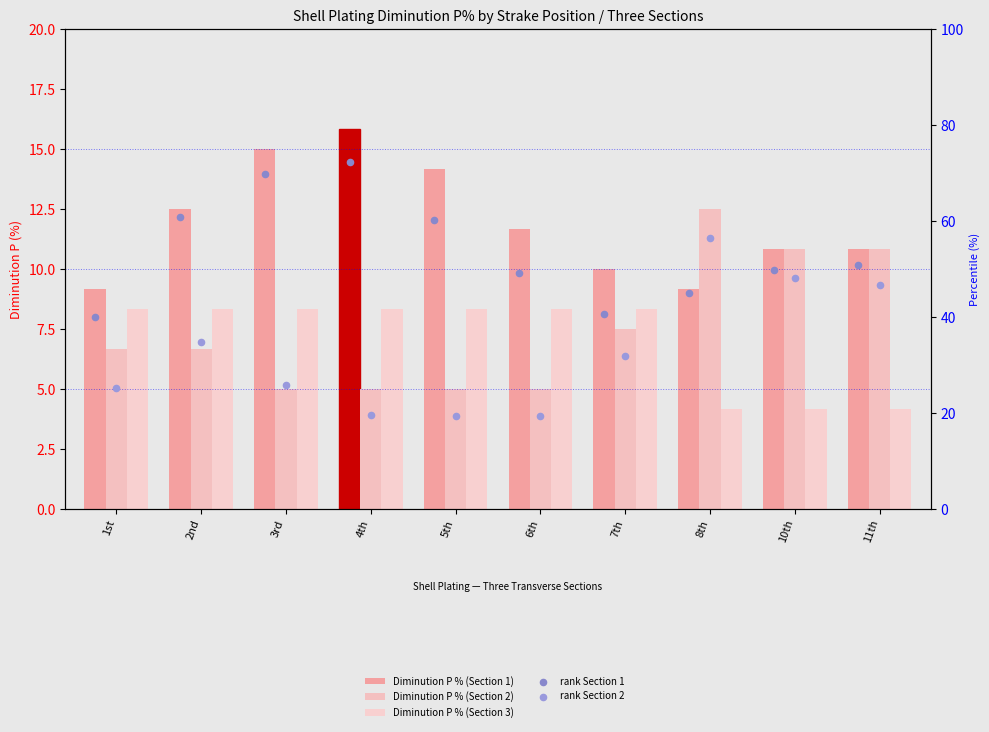

Which series has the largest Y range (max minus min)?

rank Section 2